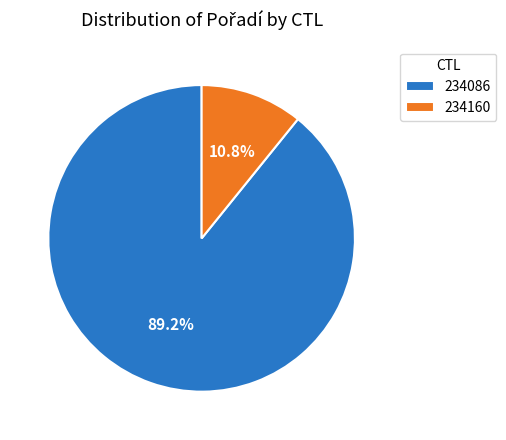

To the nearest percent, what is the difference between the 234086 and 234160 slice percentages?

78%